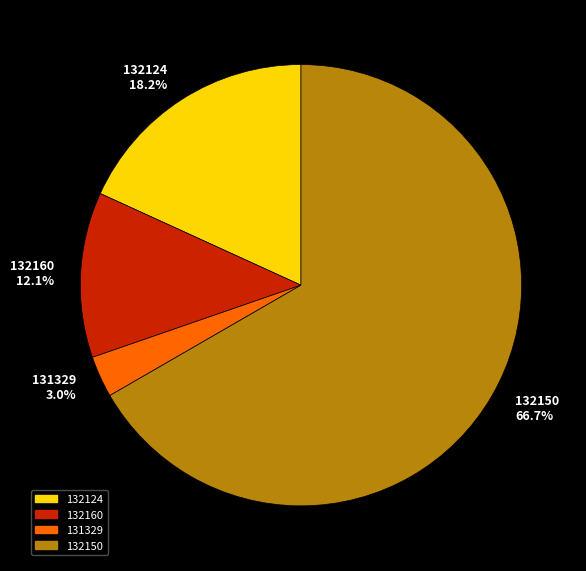

To the nearest percent, what is the difference between the largest and smallest slice percentages?

64%